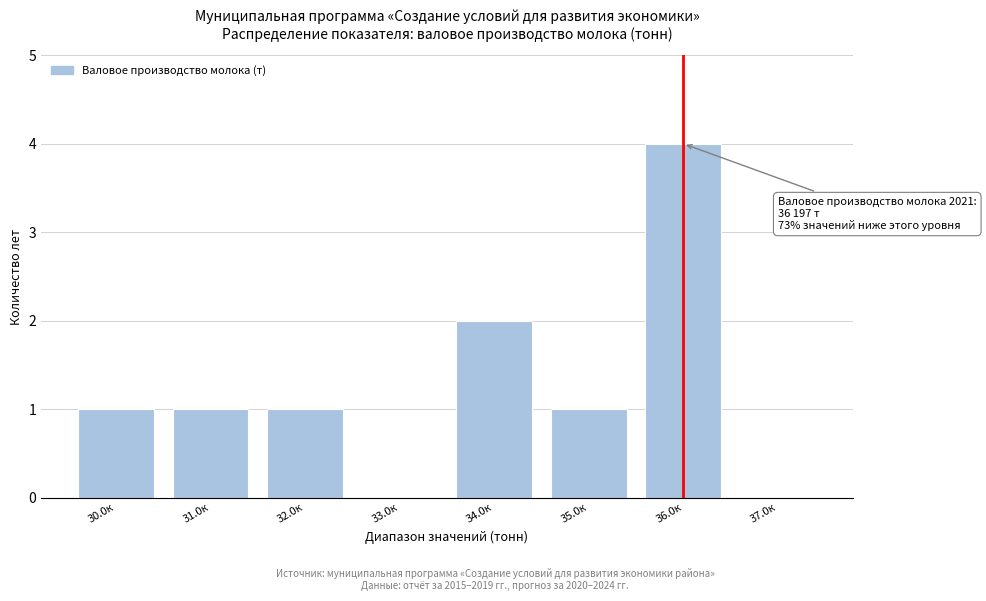

Reading left to right, extract all data points from this chart.

30.0к=1	31.0к=1	32.0к=1	33.0к=0	34.0к=2	35.0к=1	36.0к=4	37.0к=0